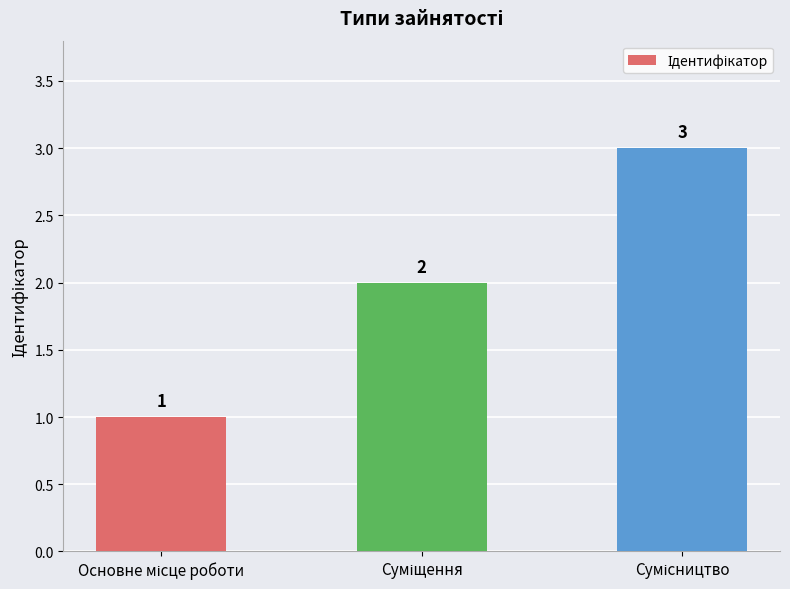

How many values are between 1 and 3?

3